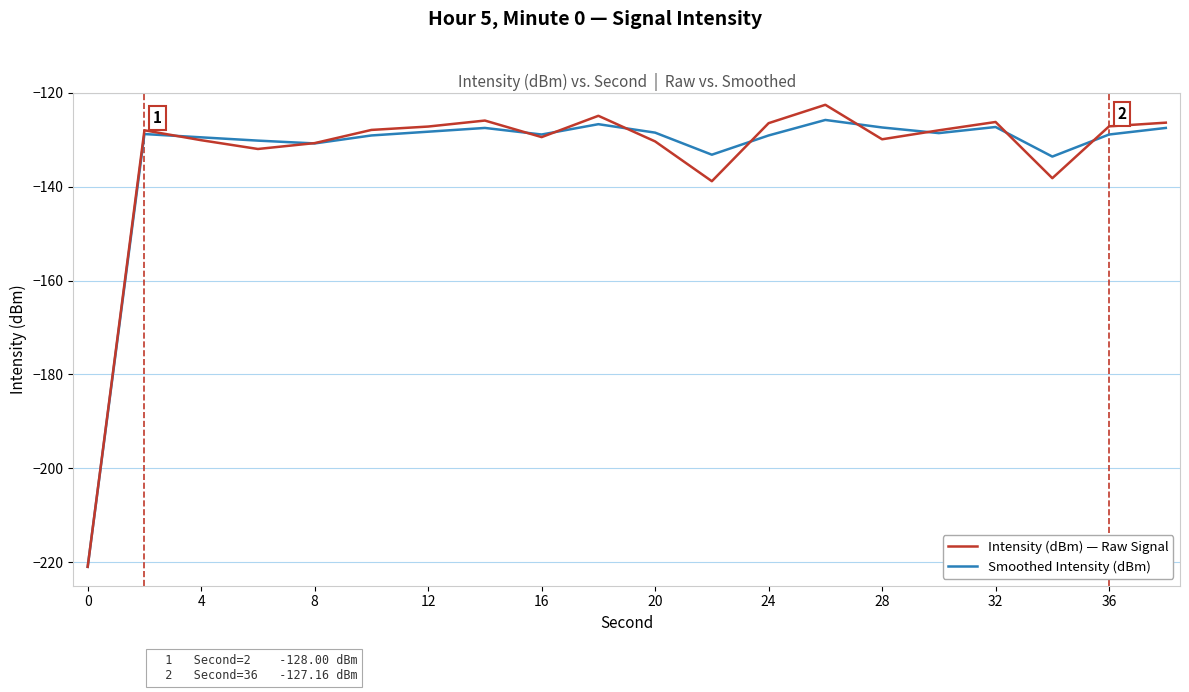

What are all the series names shown in the legend?

Intensity (dBm) — Raw Signal, Smoothed Intensity (dBm)